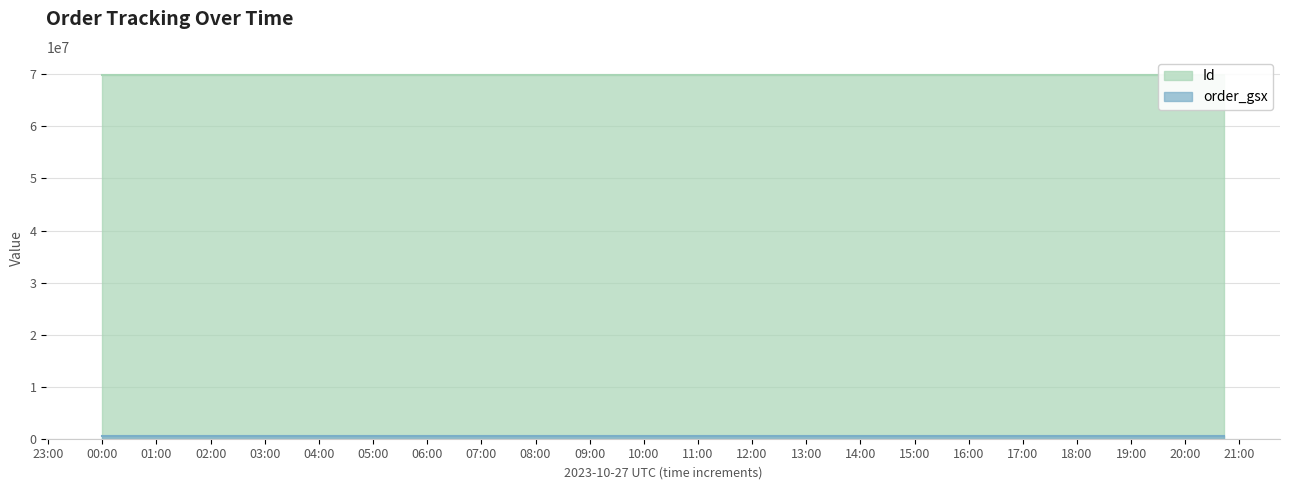

What is the total value across all series at 2023-10-27 00:00:00?

70439617